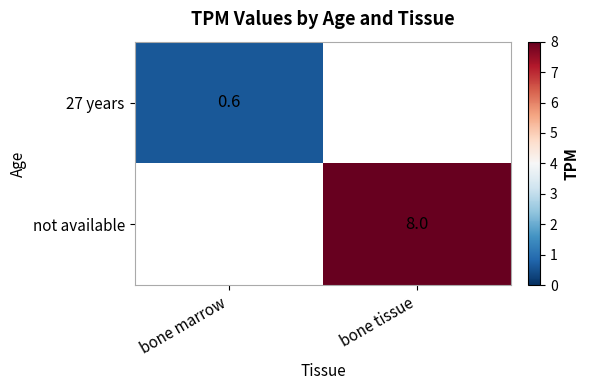

Which category has the highest value across all series?

bone tissue